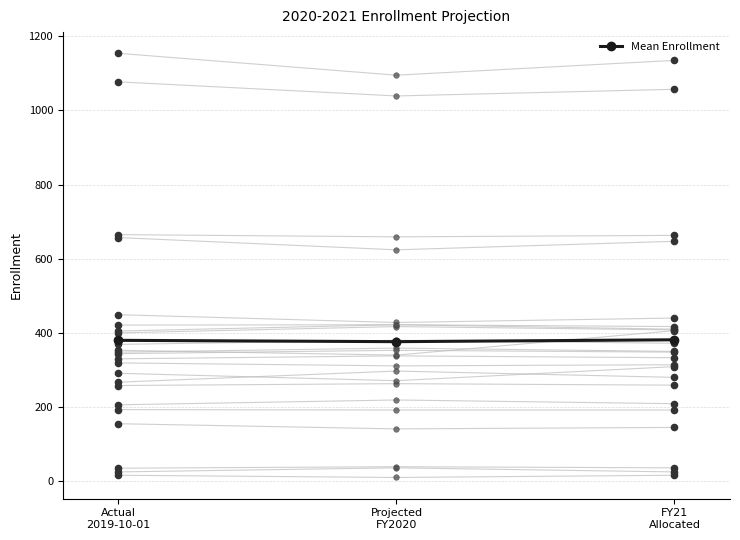

Between Projected
FY2020 and FY21
Allocated, which is larger?

FY21
Allocated